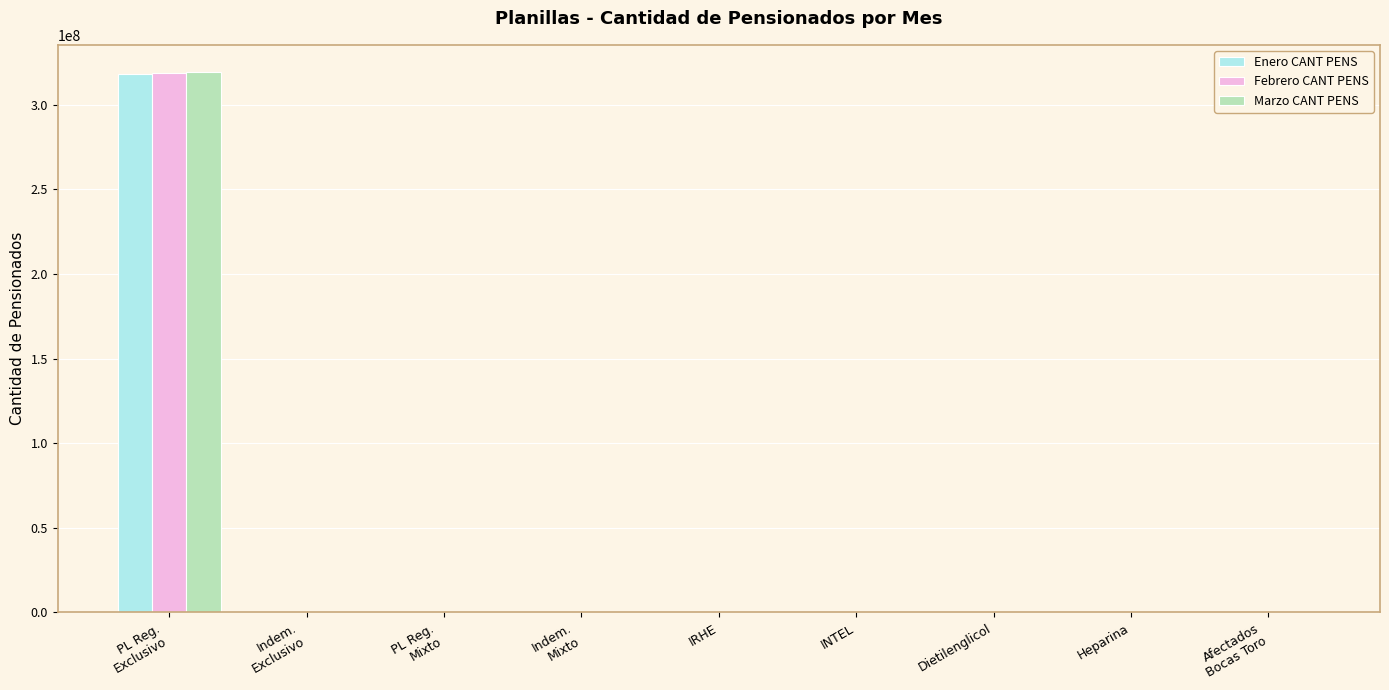

The Enero CANT PENS series shows 984 at Dietilenglicol. True or false?

True